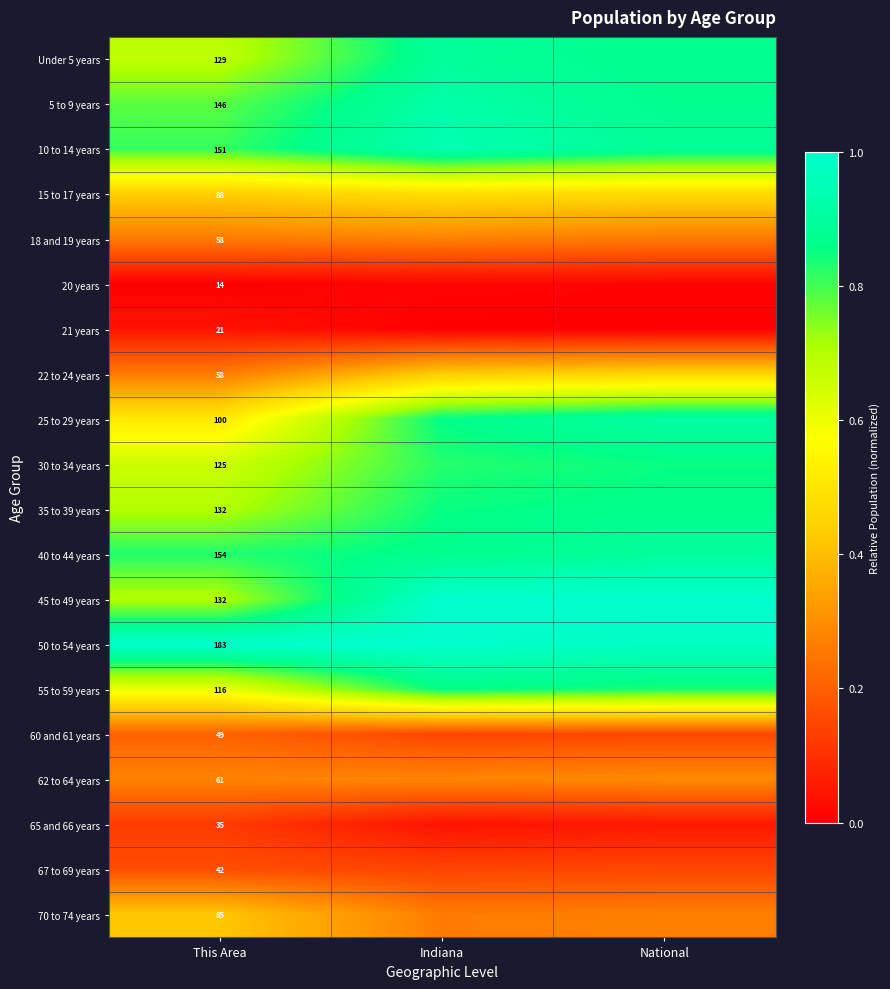

Is the value of 50 to 54 years at This Area greater than the value of 25 to 29 years at This Area?

Yes